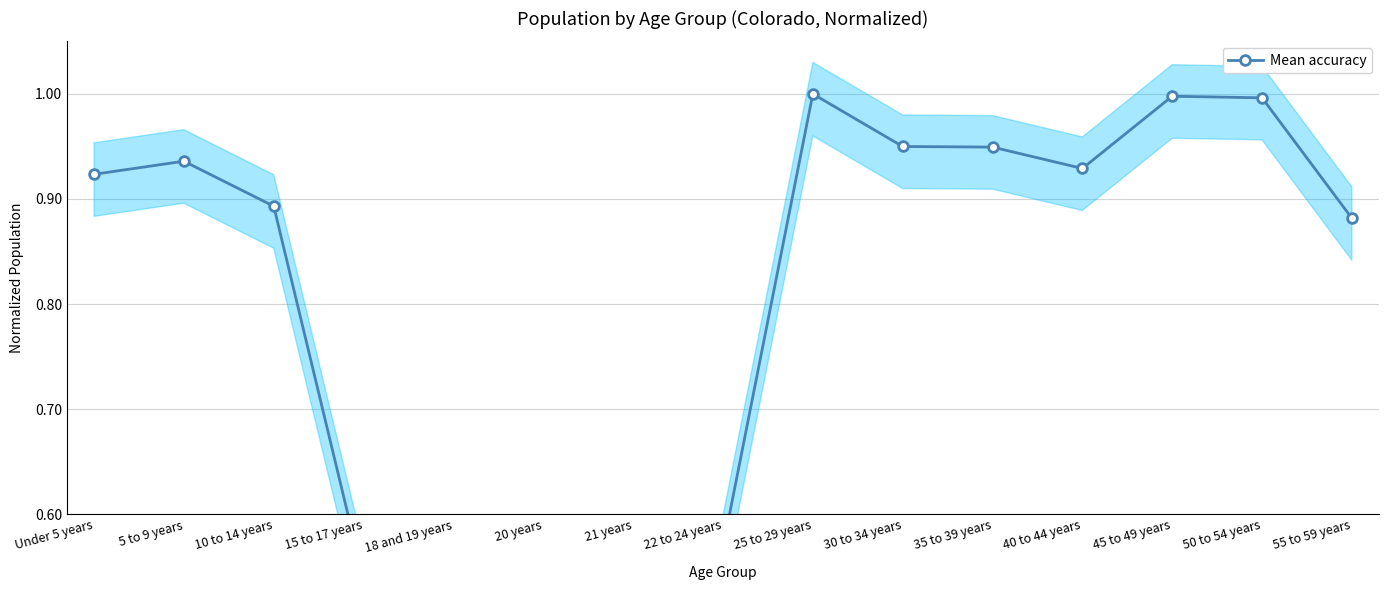

Rank the categories by value from lowest to highest.

21 years, 20 years, 18 and 19 years, 15 to 17 years, 22 to 24 years, 55 to 59 years, 10 to 14 years, Under 5 years, 40 to 44 years, 5 to 9 years, 35 to 39 years, 30 to 34 years, 50 to 54 years, 45 to 49 years, 25 to 29 years